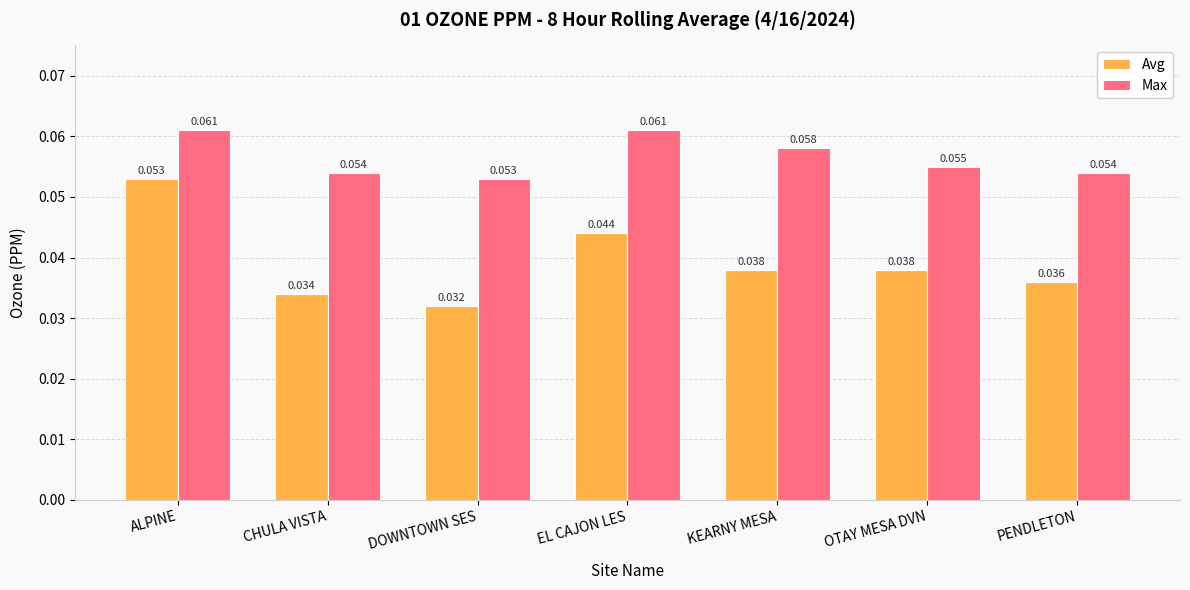

The Max series shows 0.0 at EL CAJON LES. True or false?

False